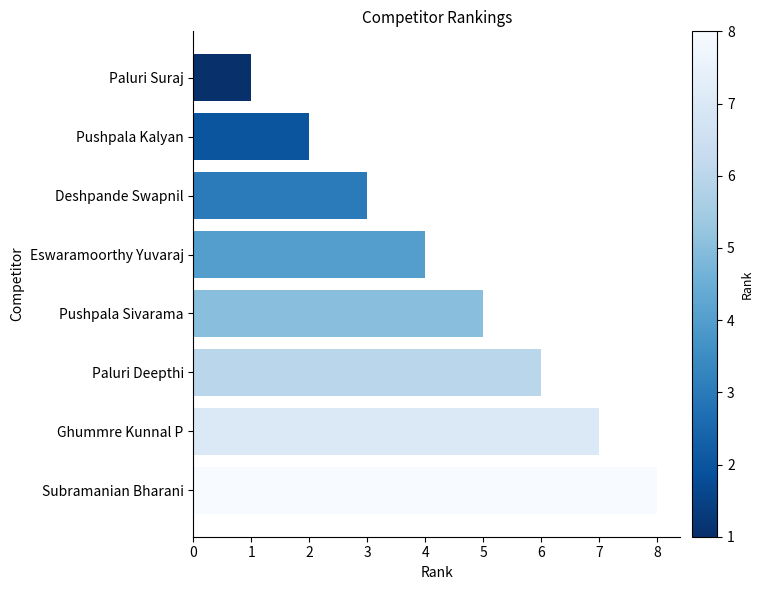

What is the change in value from Subramanian Bharani to Pushpala Kalyan?

-6